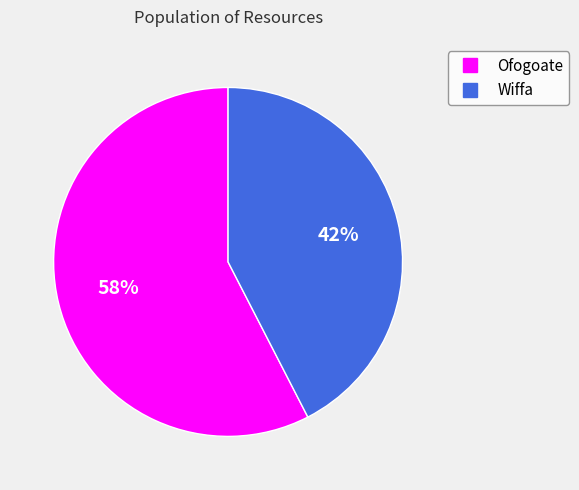

Does any single category account for the majority?

Yes